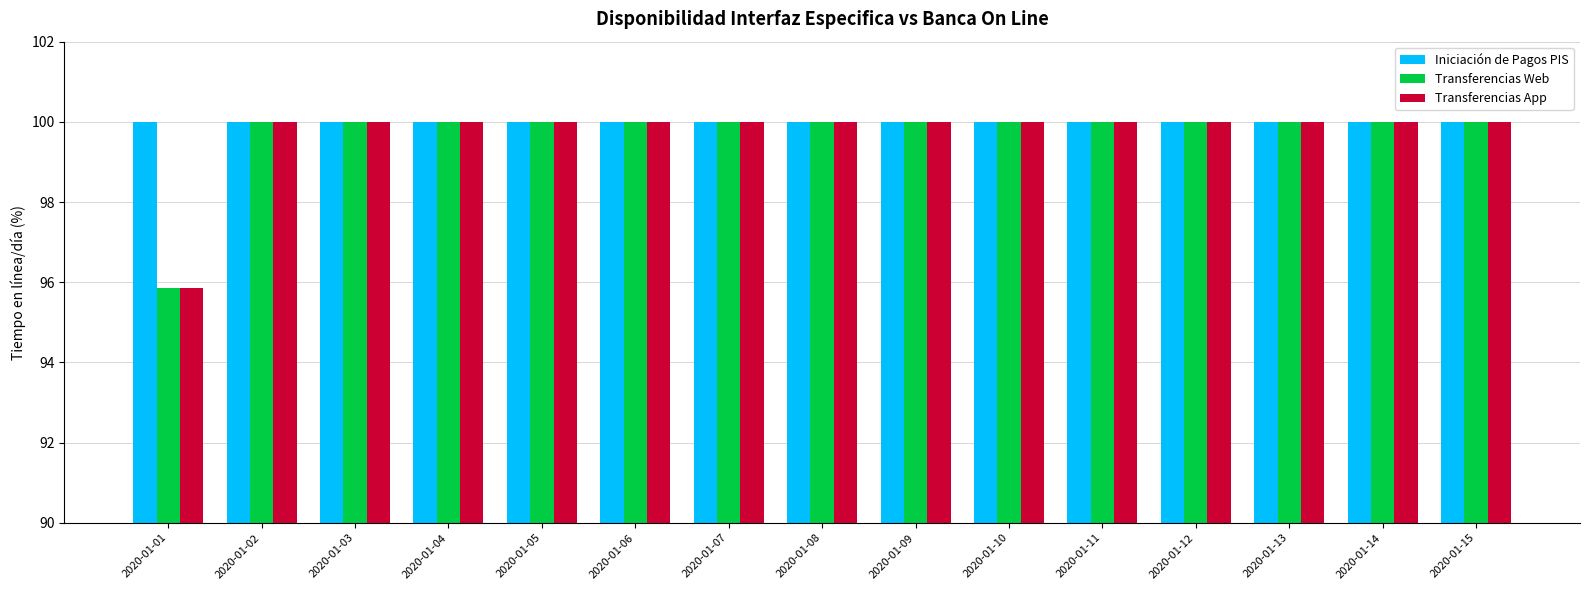

True or false: Transferencias Web has a value of 158.0 at 2020-01-11.

False